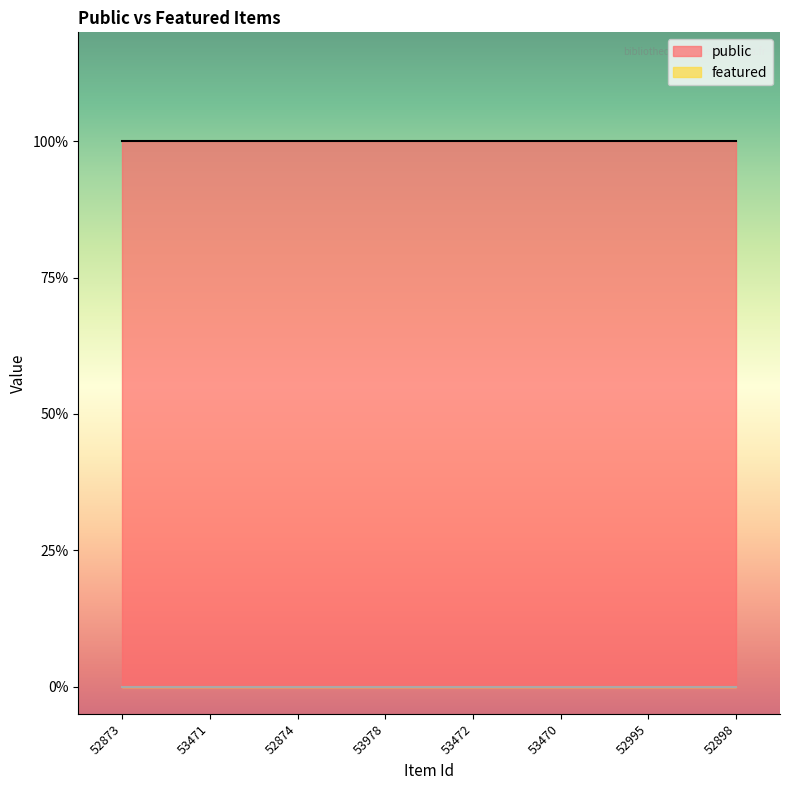

How many lines are shown in the chart?

2